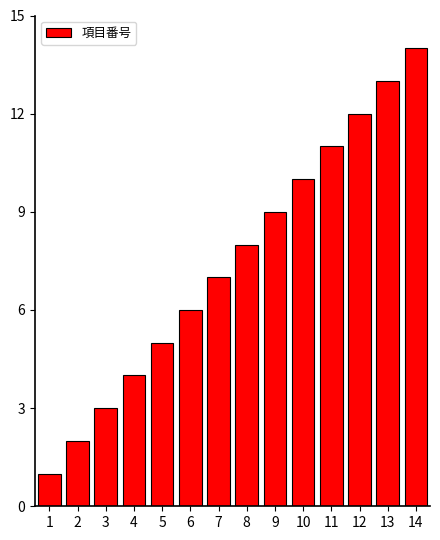

The value at 6 is 8. True or false?

False